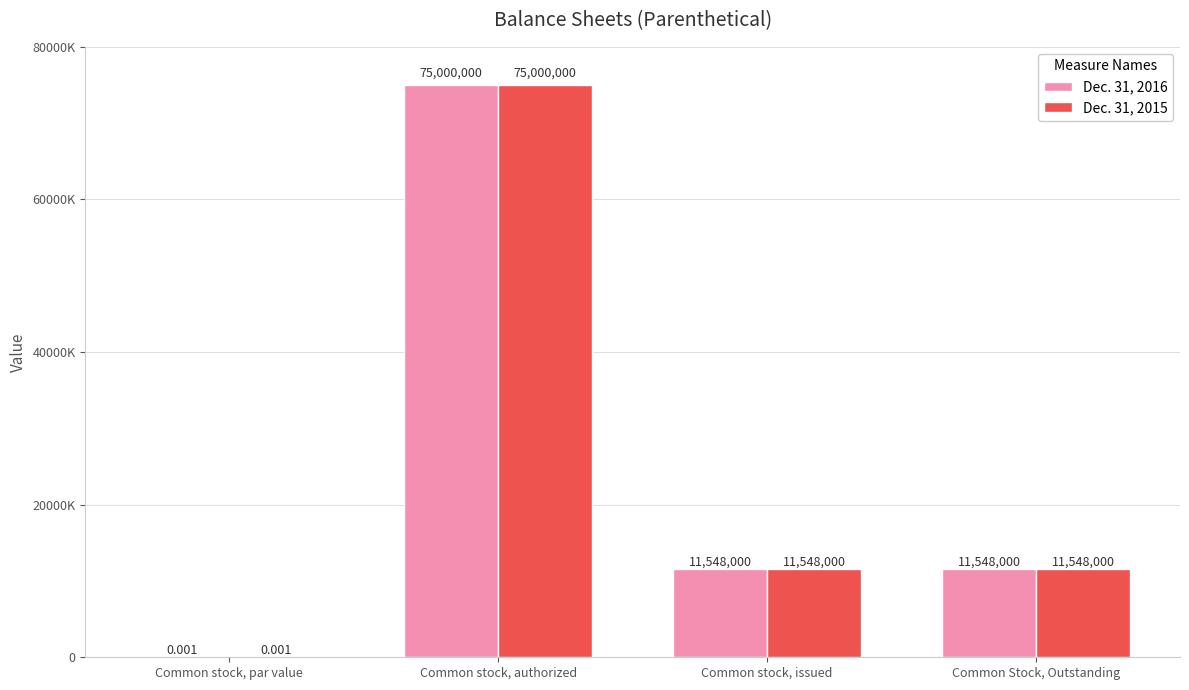

What is the difference between the maximum and minimum values in the Dec. 31, 2015 series?

75000000.0